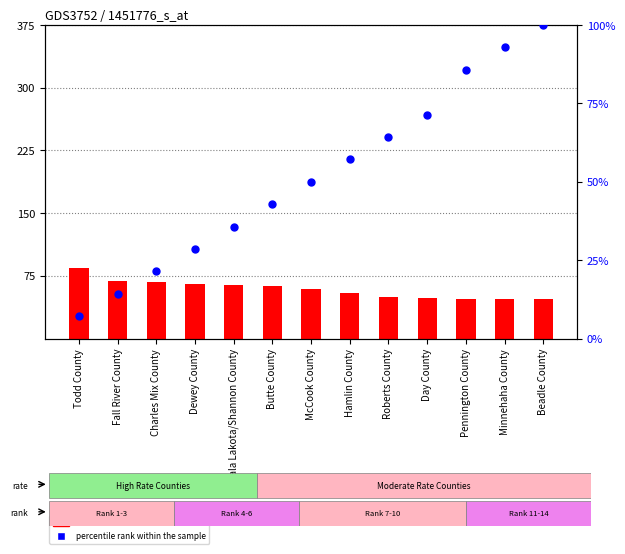

At which category is the sum across all series the highest?

Beadle County